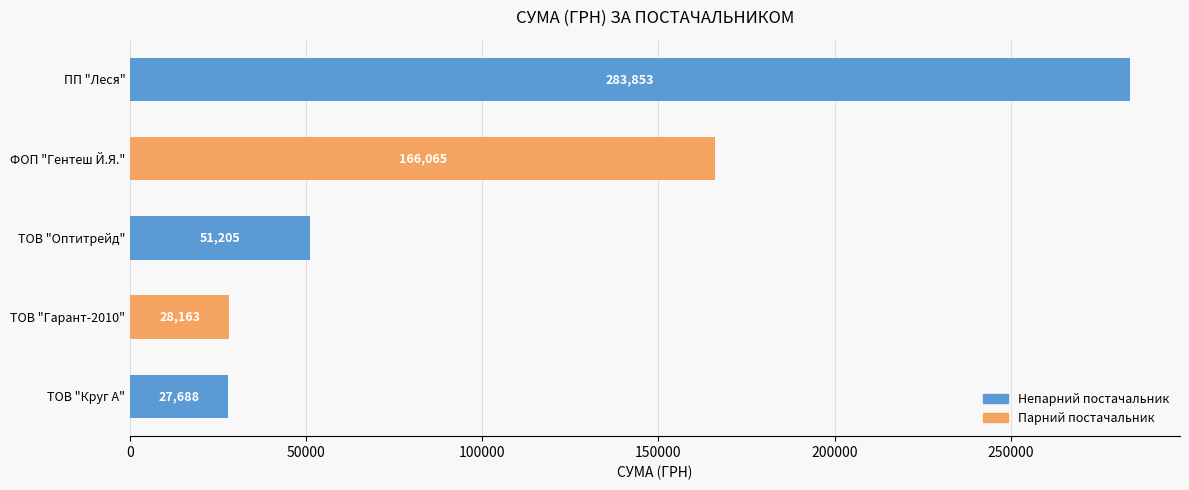

What is the value of the 5th bar from the top?

27688.3